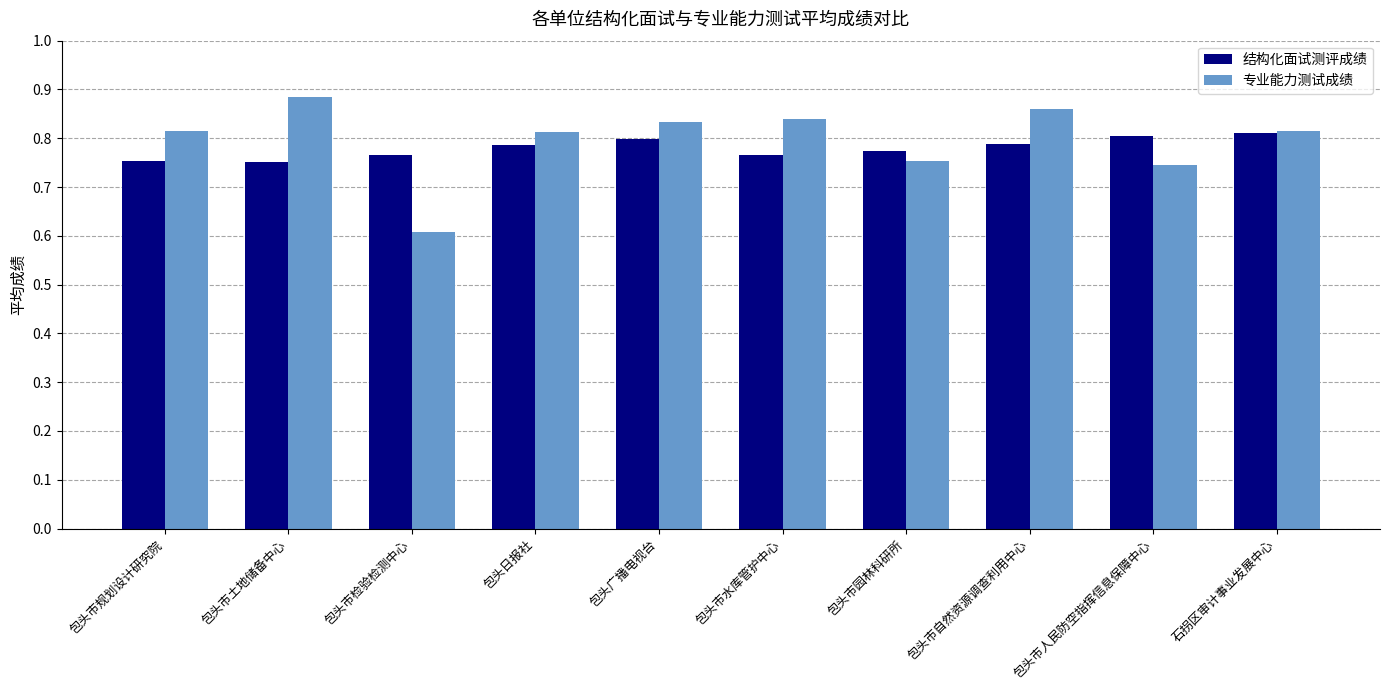

Which series has the largest range (max minus min)?

专业能力测试成绩